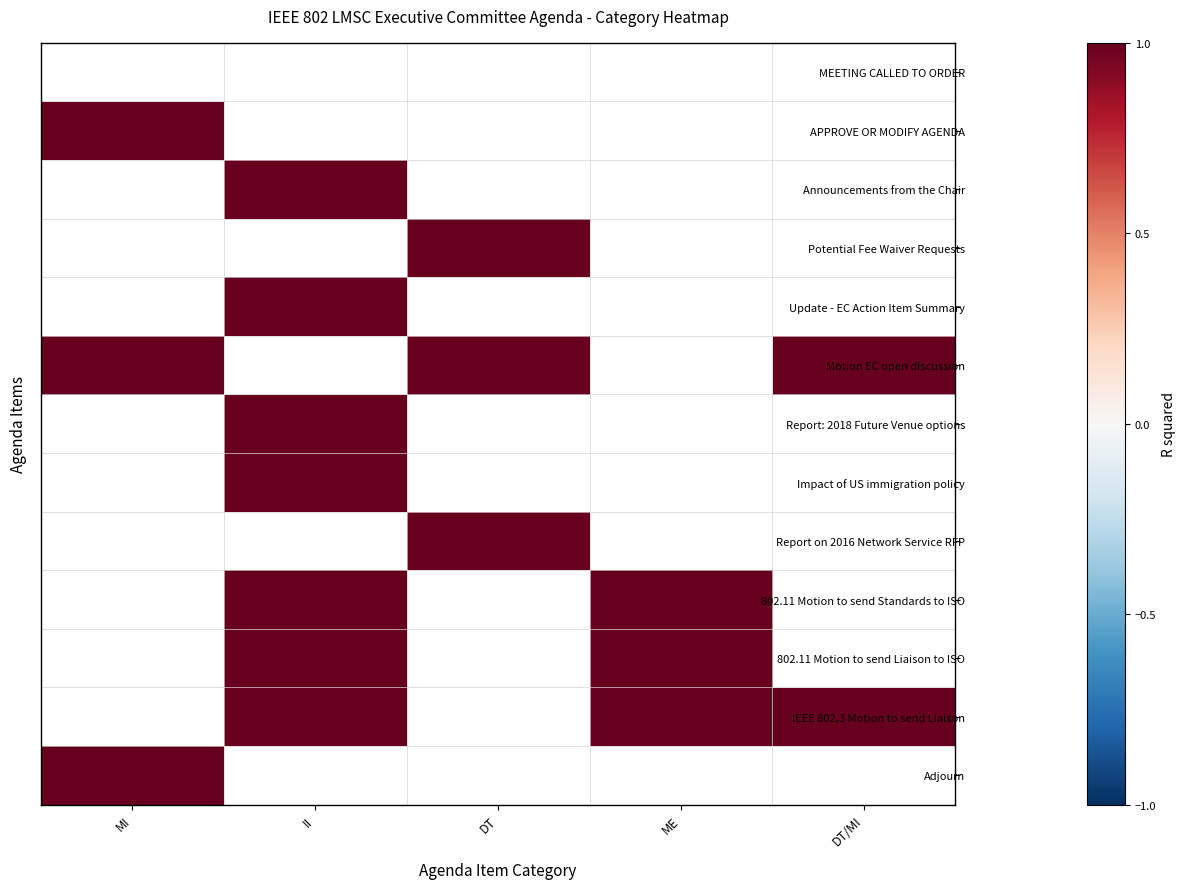

Which label corresponds to the smallest value in the chart?

MI